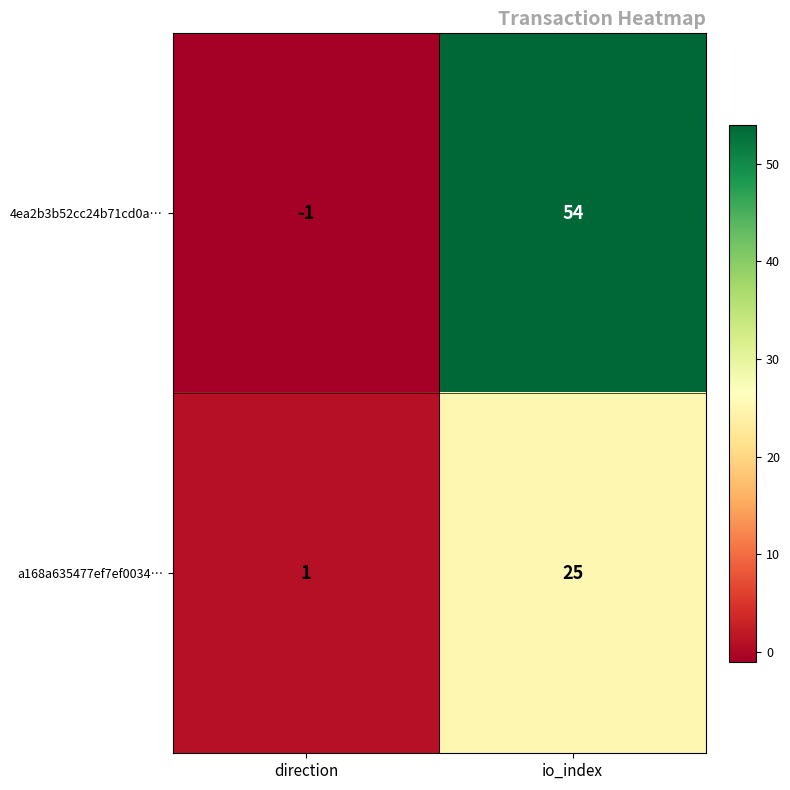

Reading left to right, list all the values displayed in this chart.

4ea2b3b52cc24b71cd0a…: -1	54
a168a635477ef7ef0034…: 1	25